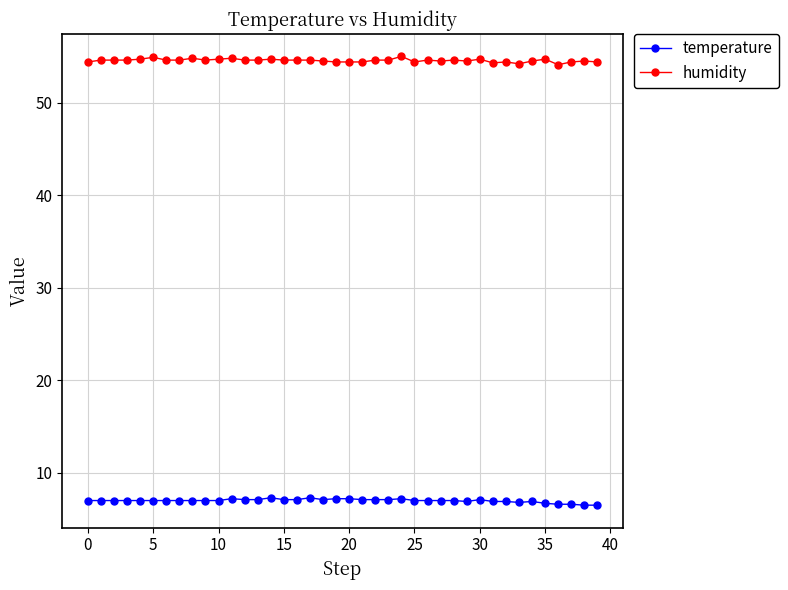

What is the minimum value shown in the chart?

6.5